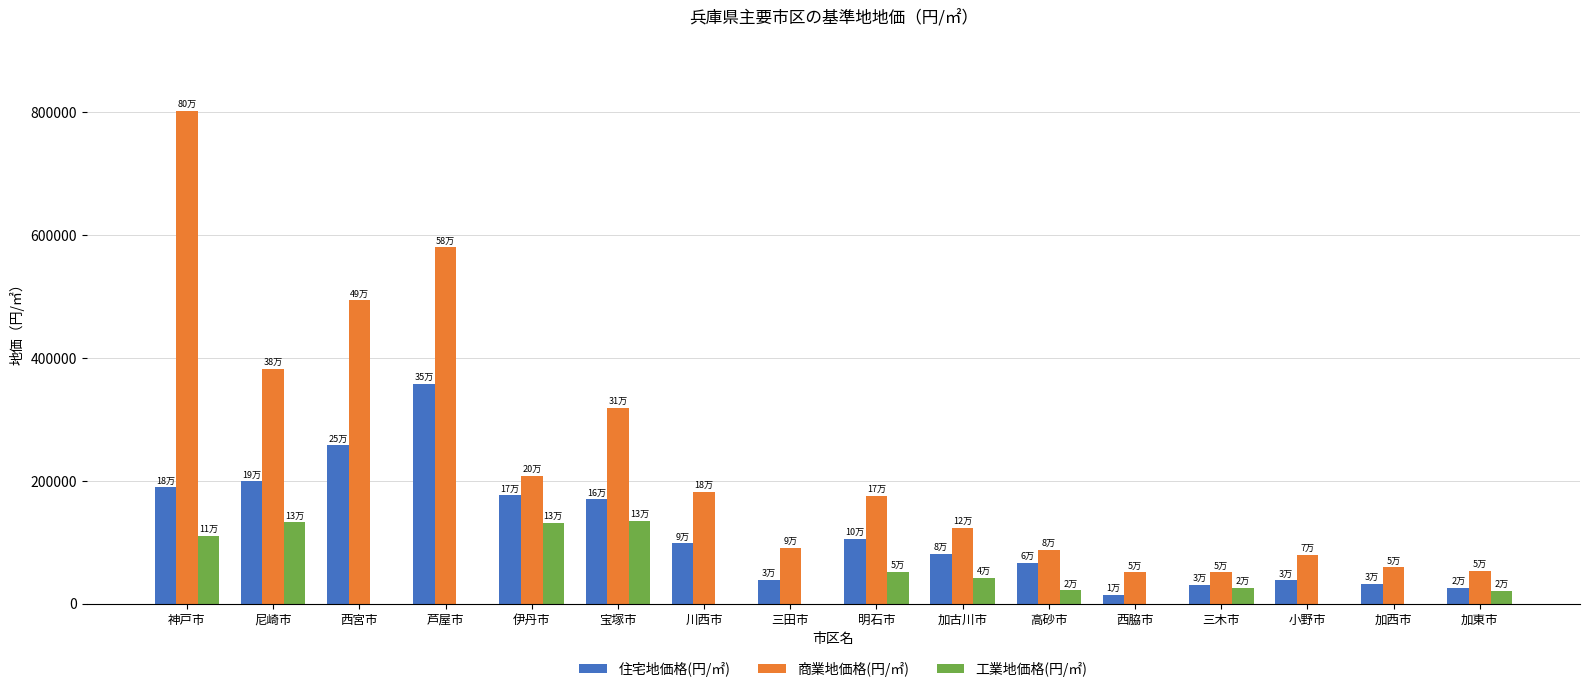

The 工業地価格(円/㎡) series shows 0 at 川西市. True or false?

True